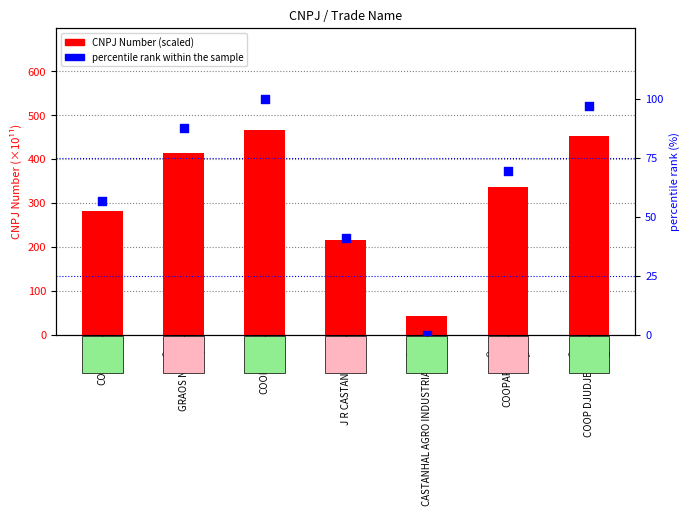

Which series reaches the maximum Y coordinate?

CNPJ Number (×10¹¹)